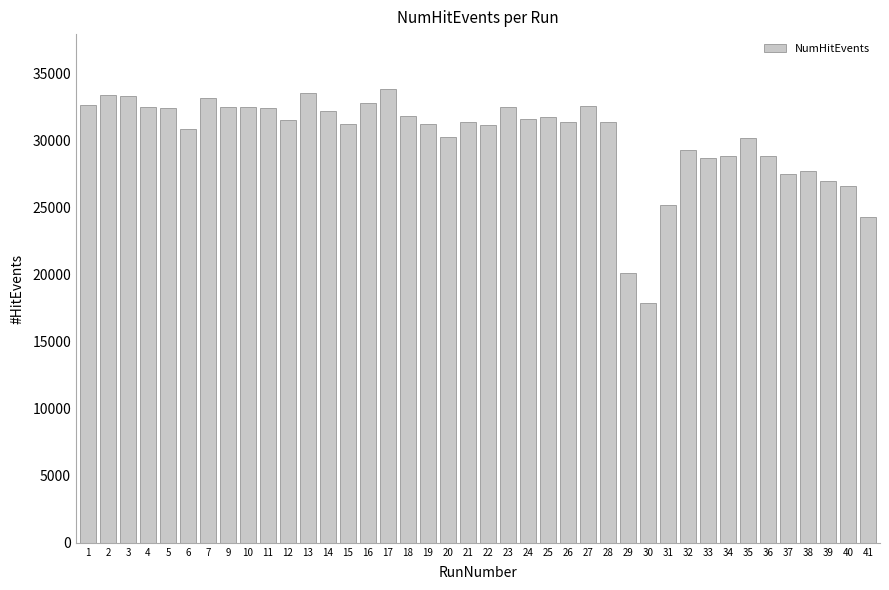

What value does the data have at 34, to the nearest 10?

28820